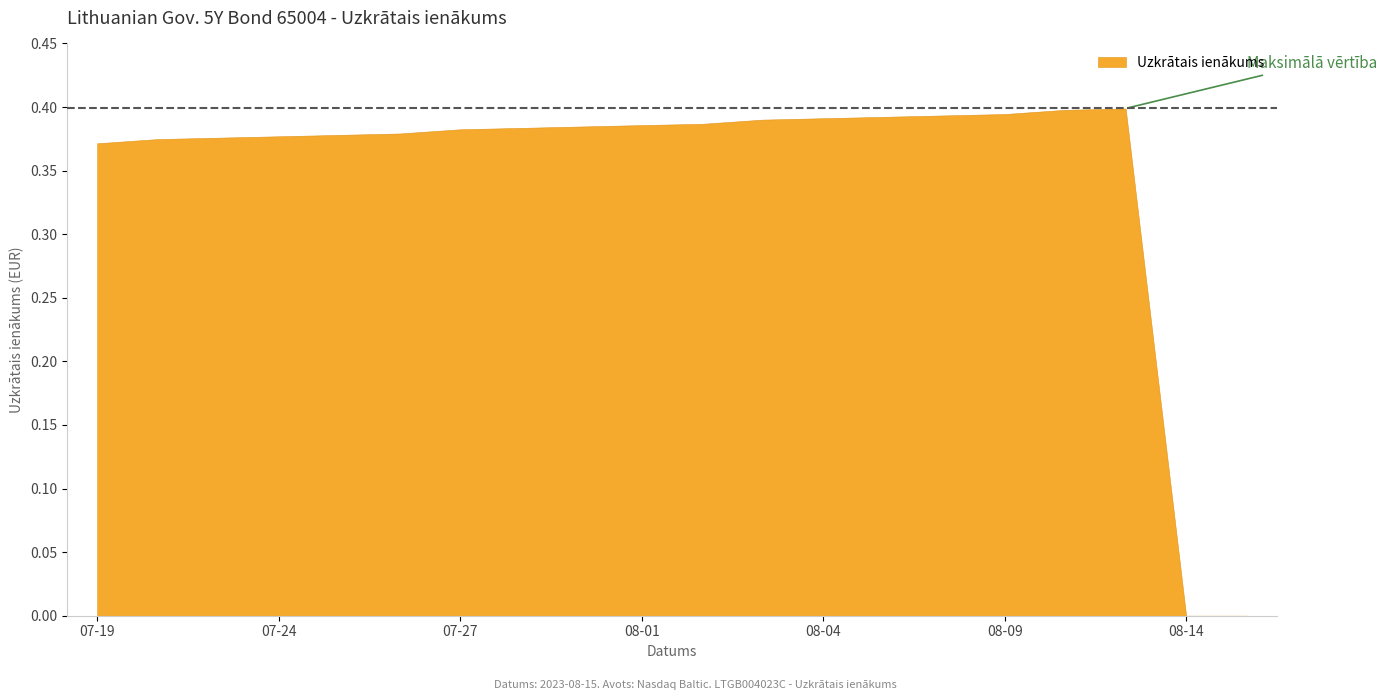

Where is the data nearest to the value 0?

2023-08-15